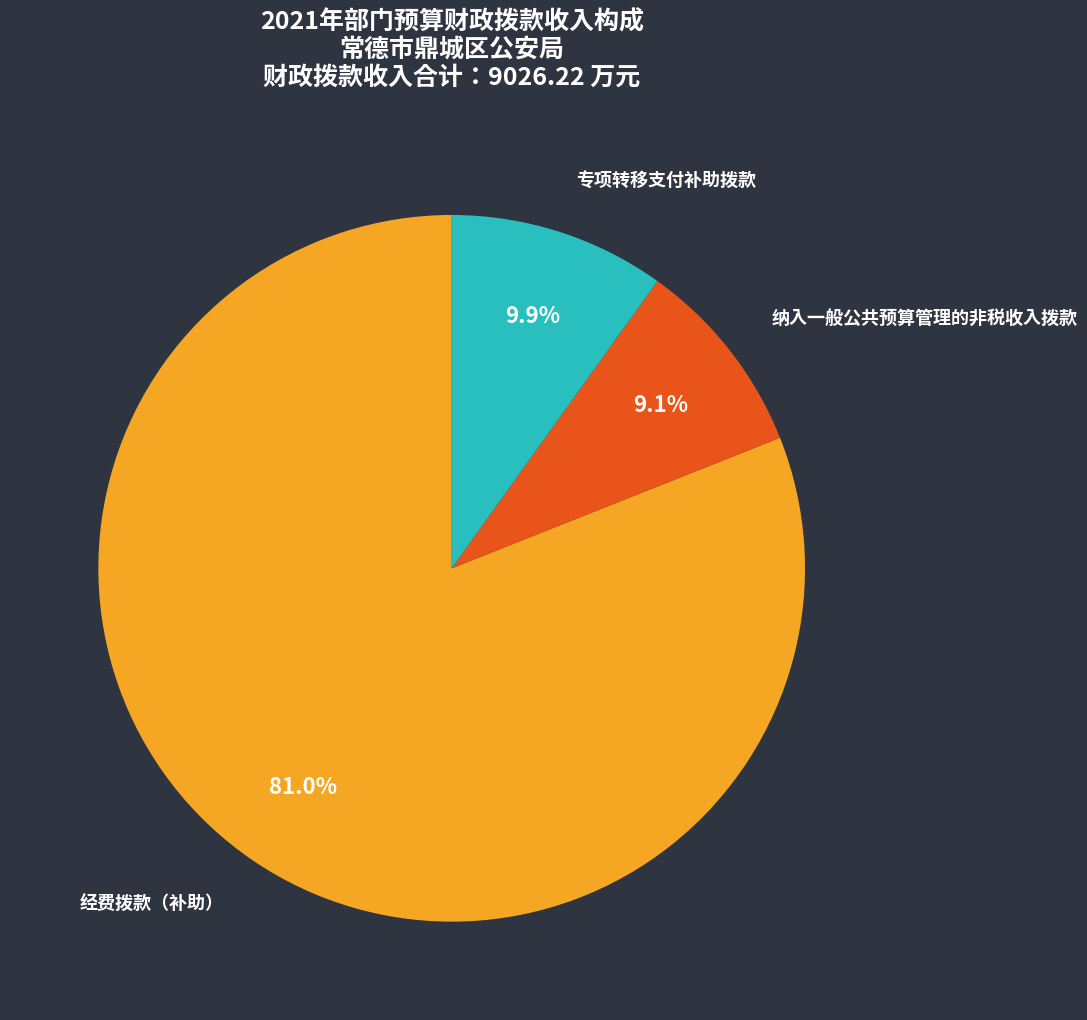

Is the sum of 专项转移支付补助拨款 and 纳入一般公共预算管理的非税收入拨款 greater than half?

No